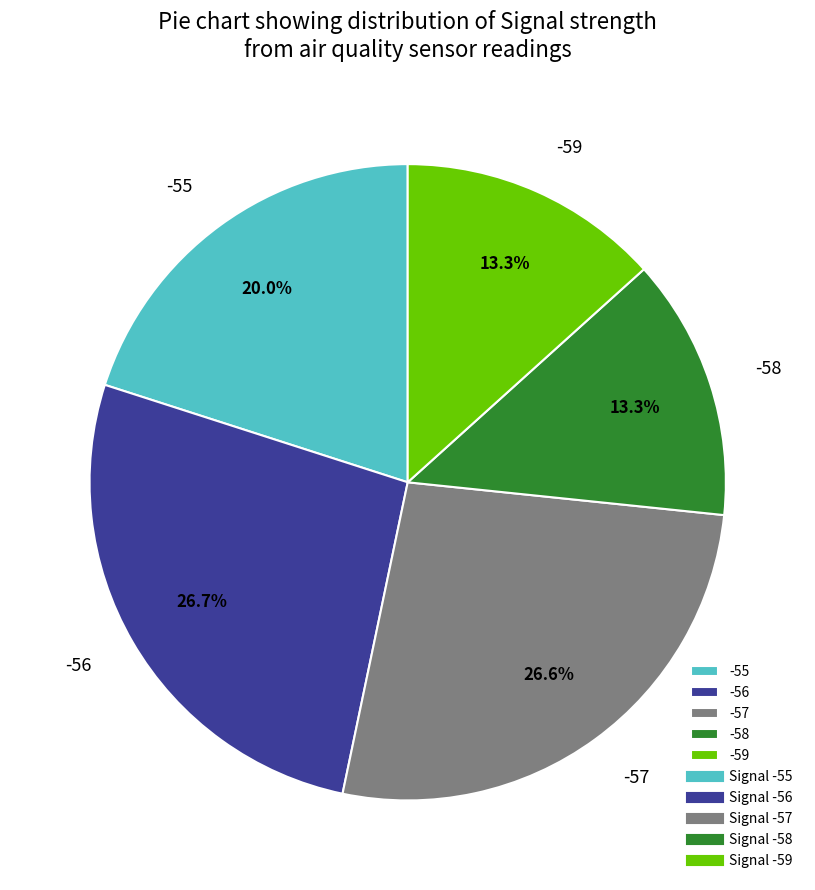

What percentage is NOT represented by -58?

86.7%